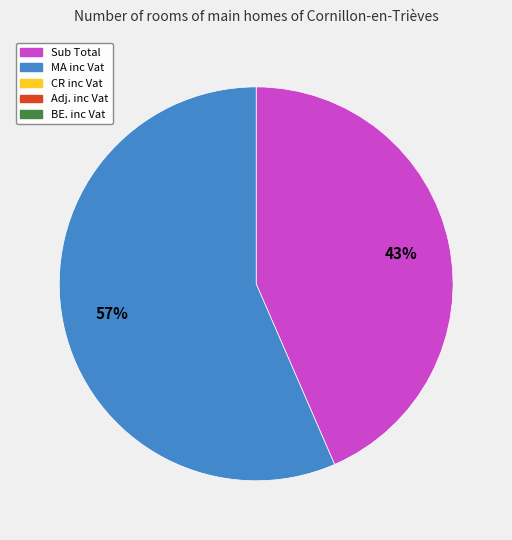

Is there a majority slice in this chart?

Yes